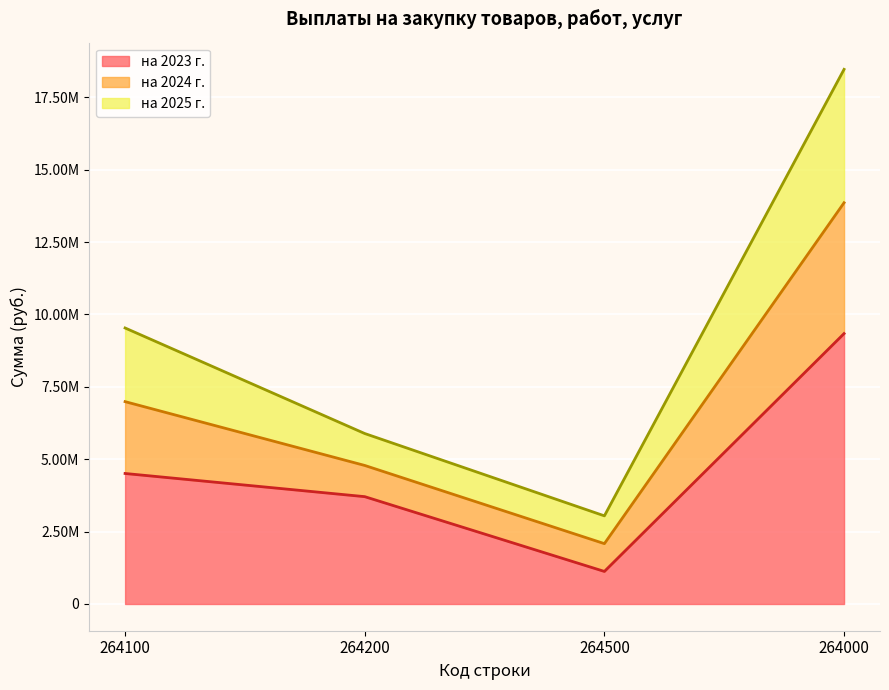

What is the label of the 1st point from the left?

264100